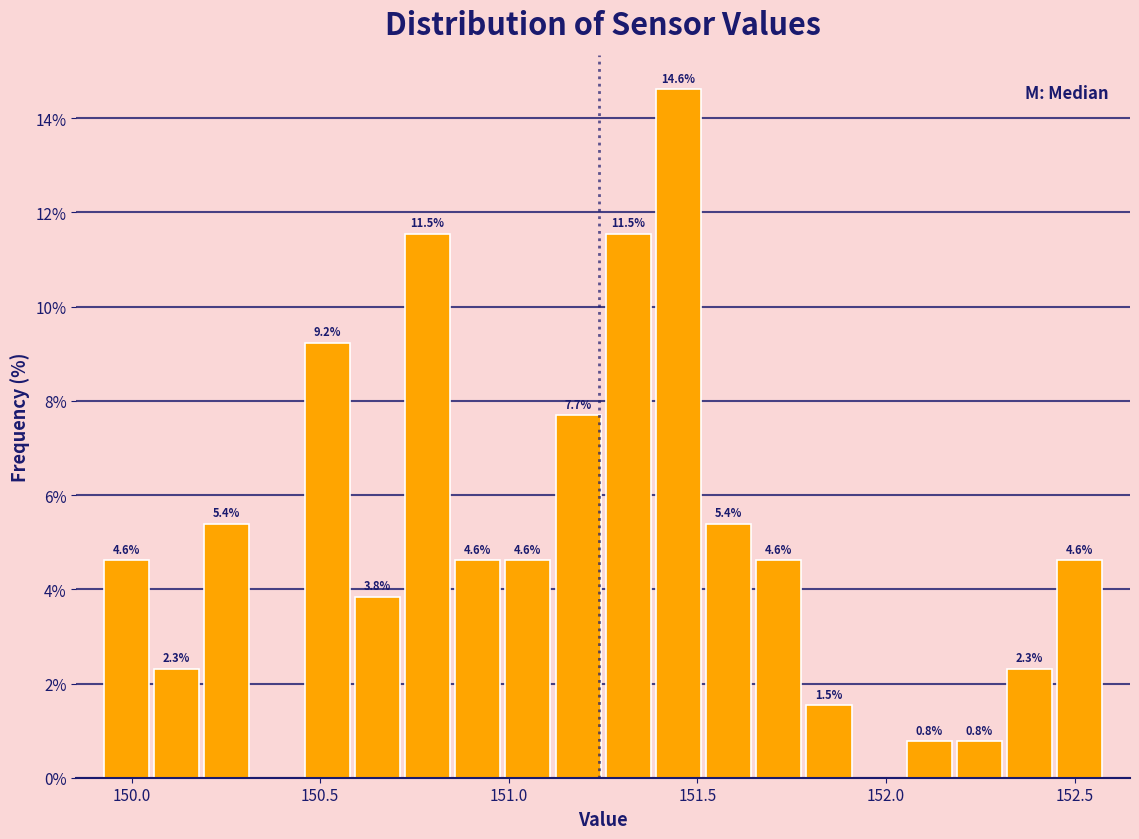

Read against the x-axis, roughly where is the centre of the tallest bar?

151.45